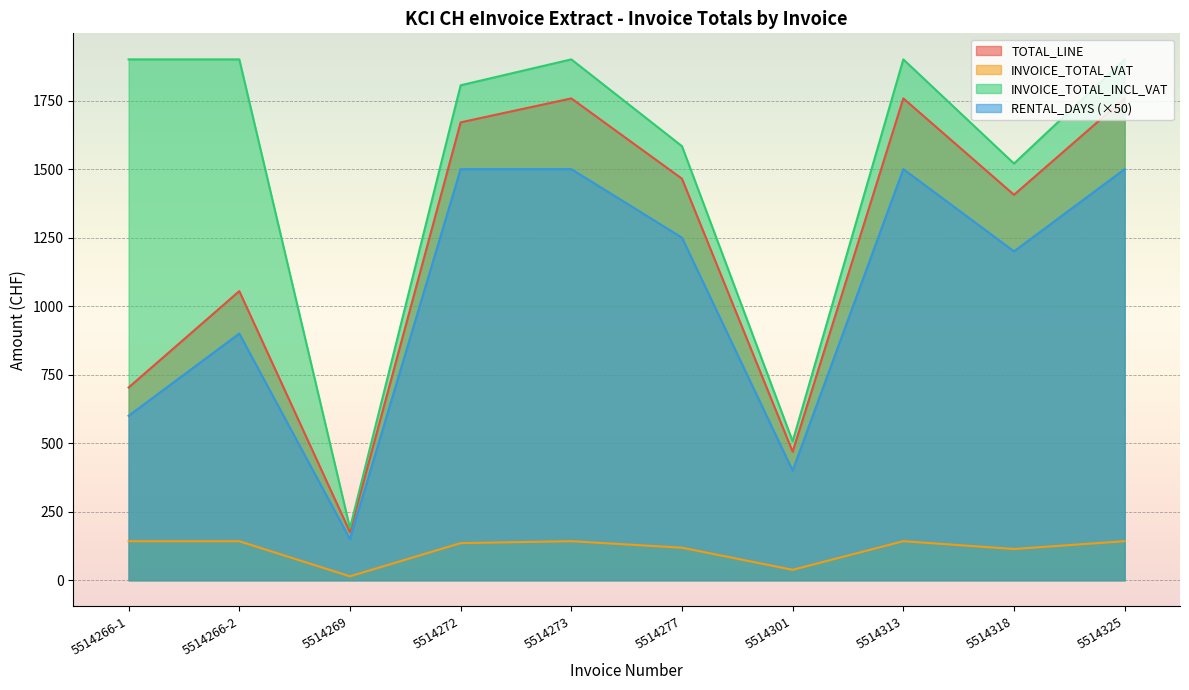

Rank the categories by TOTAL_LINE value from lowest to highest.

5514269, 5514301, 5514266-1, 5514266-2, 5514318, 5514277, 5514272, 5514273, 5514313, 5514325